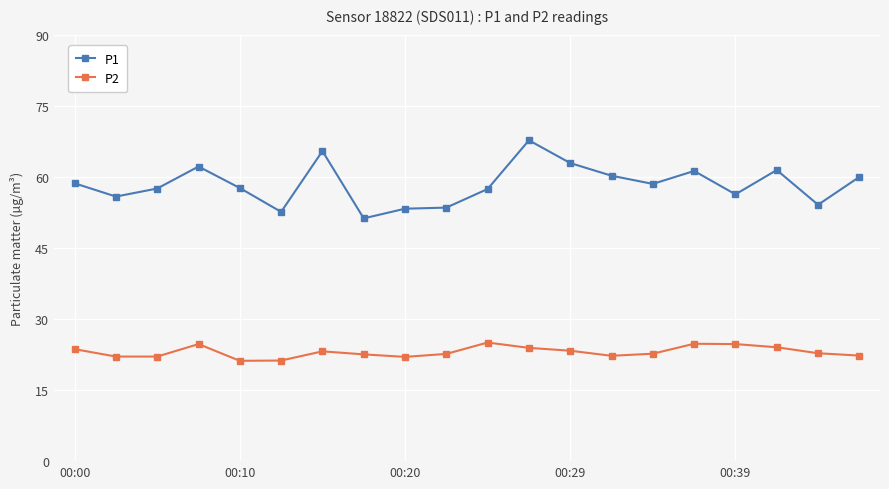

How many data points does each series have?

20